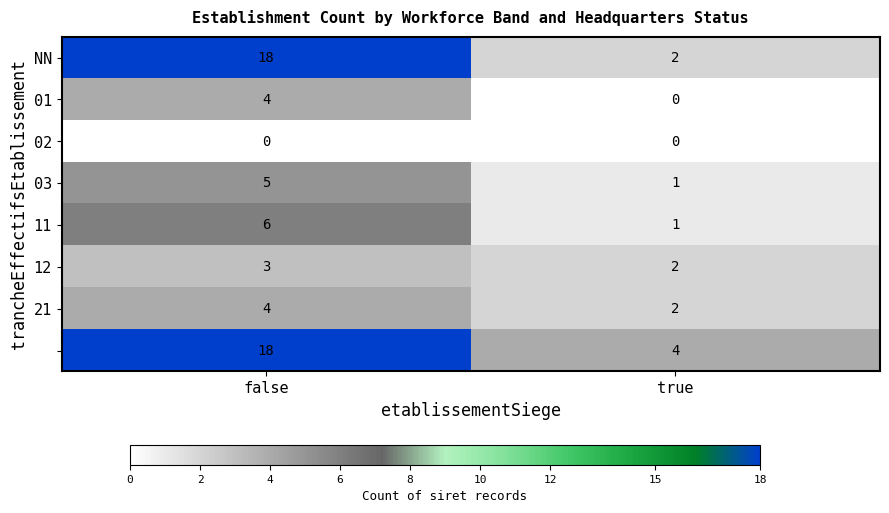

At which category is the sum across all series the highest?

false